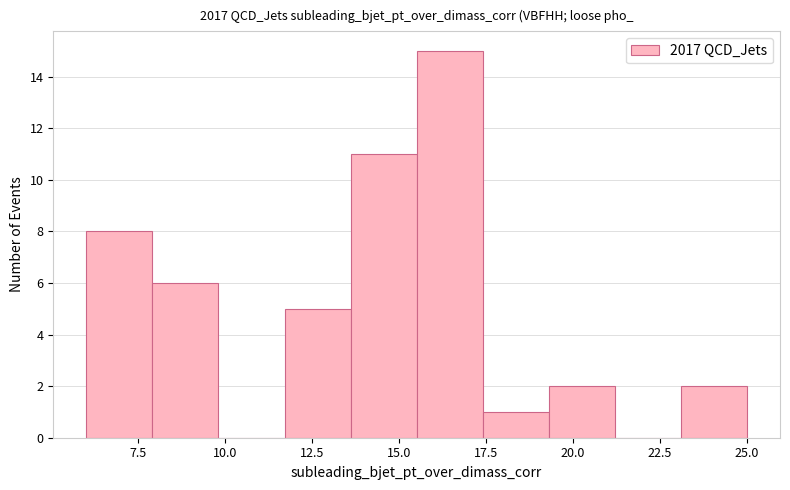

Around what value on the x-axis is the tallest bar? Give the approximate position of its centre, as read against the axis.

16.5